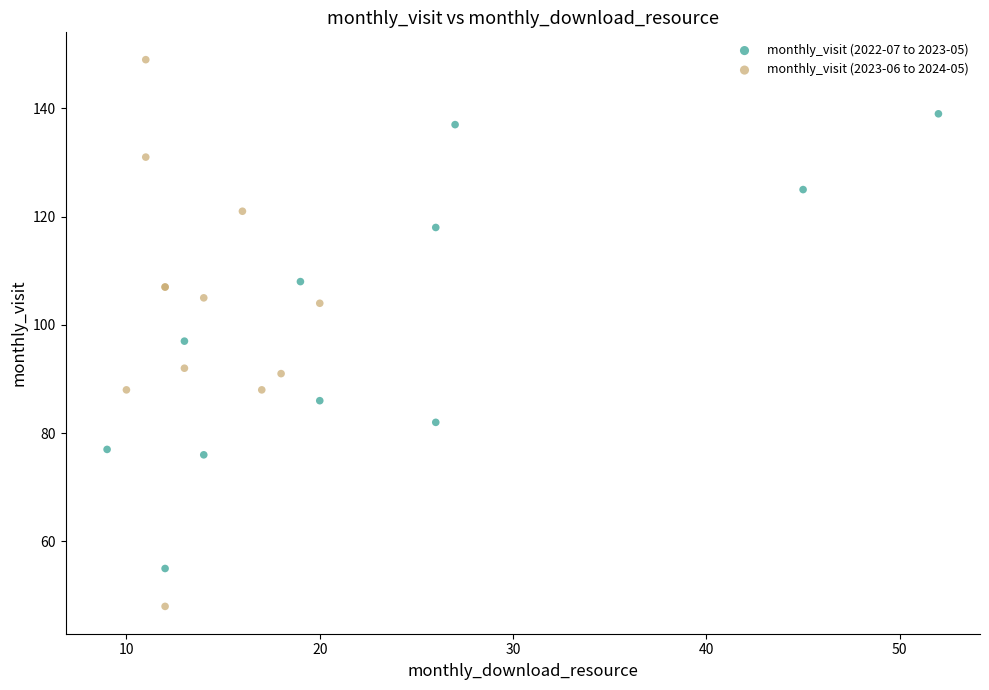

Which series reaches the maximum Y coordinate?

monthly_visit (2023-06 to 2024-05)